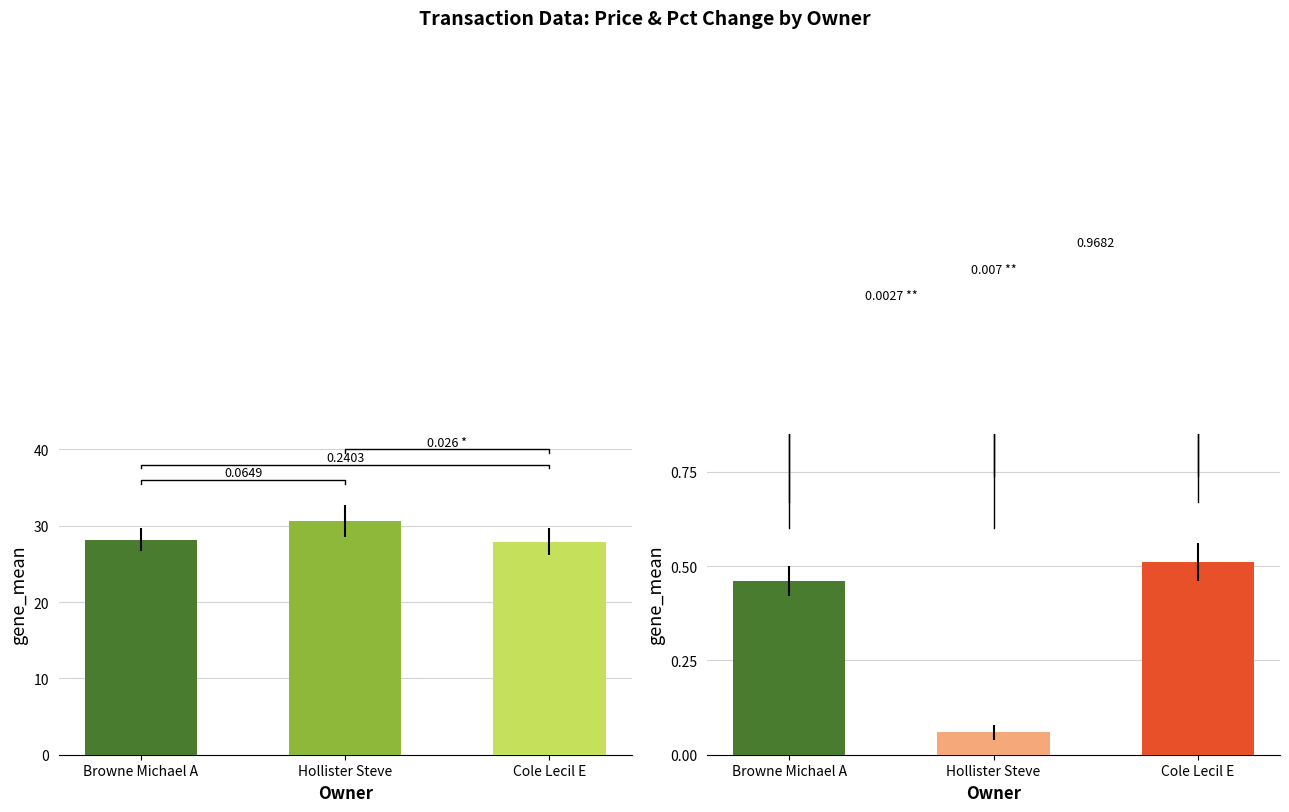

The value of transactionPricePerShare at Hollister Steve is 7.9. True or false?

False